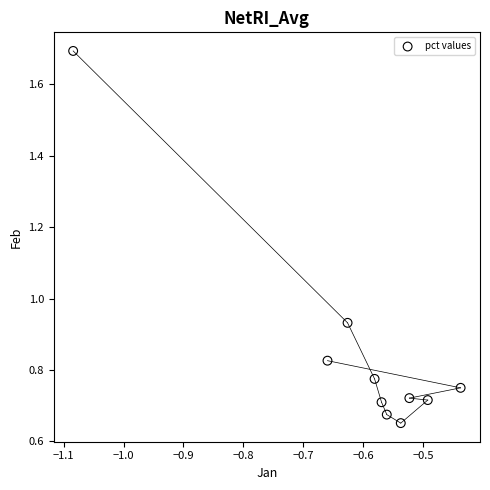

What is the range of Y values (max minus min)?

1.0